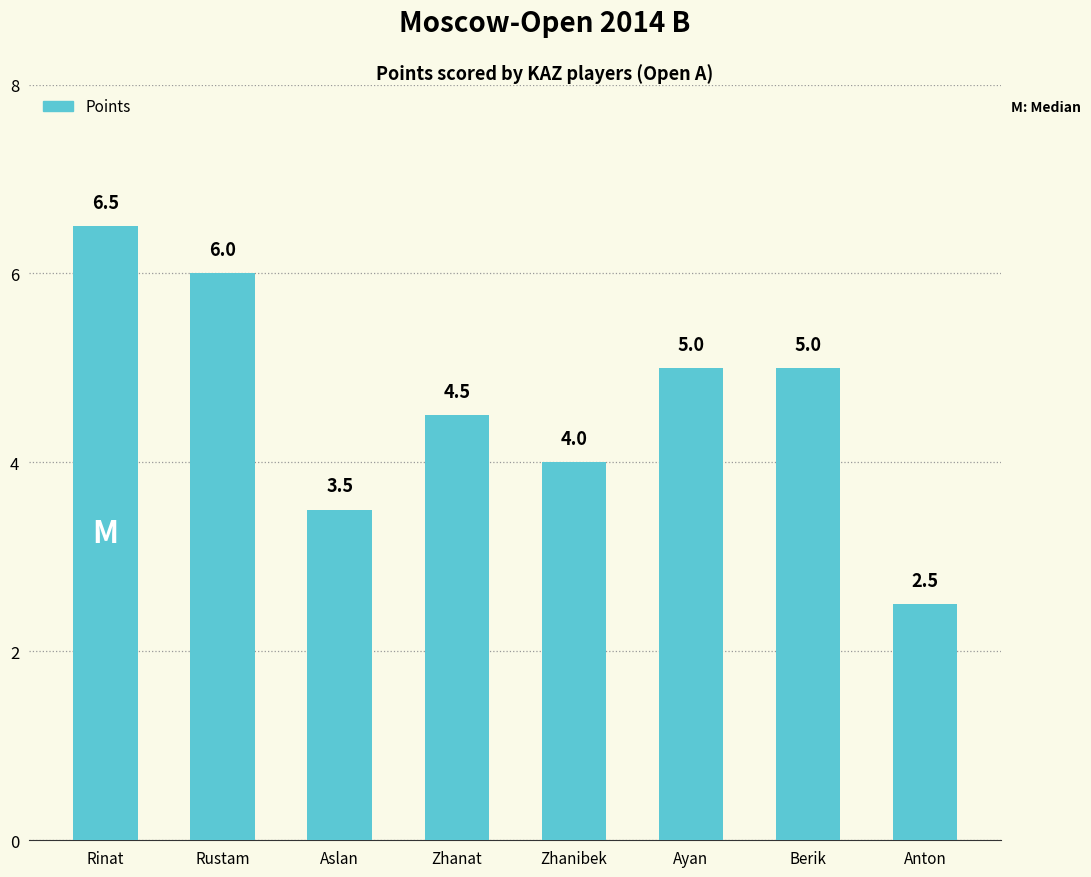

What is the difference between the maximum and second lowest values?

3.0